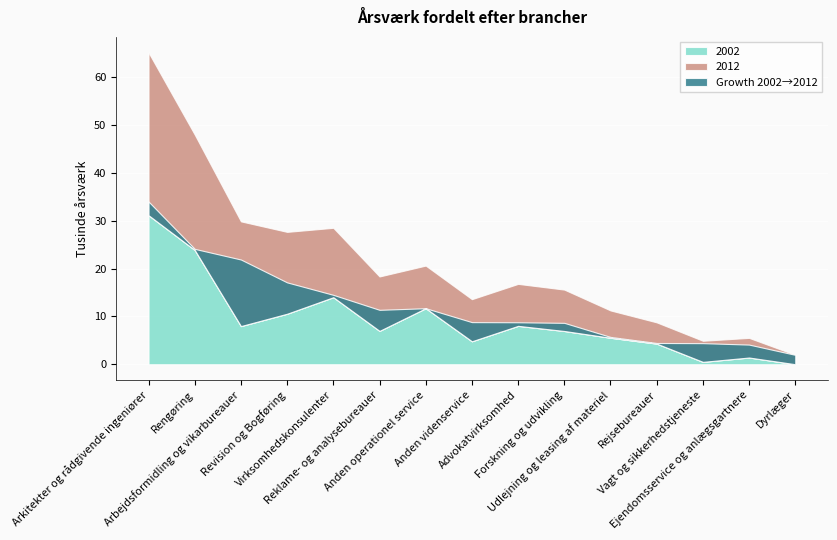

What is the average value of the 2002 series?

9.2